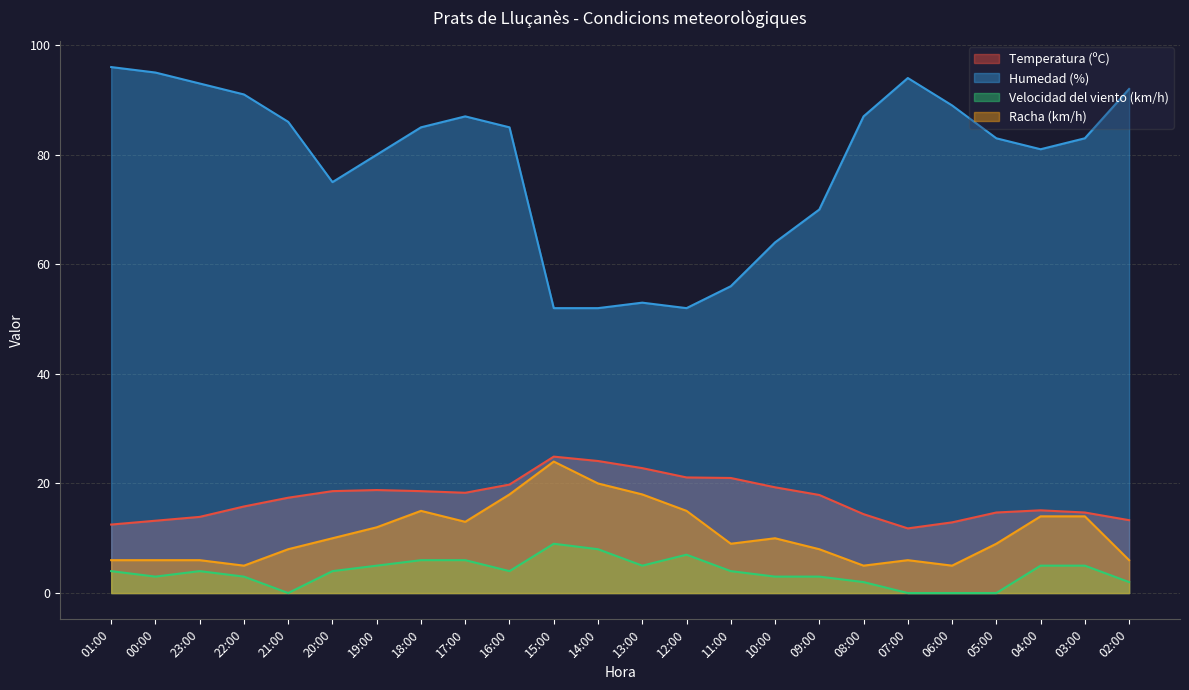

Reading left to right, transcribe all the data shown in this chart.

Temperatura (ºC): 12.5	13.2	13.9	15.8	17.4	18.6	18.8	18.6	18.3	19.8	24.9	24.1	22.8	21.1	21.0	19.3	17.9	14.4	11.8	12.9	14.7	15.1	14.7	13.3
Humedad (%): 96.0	95.0	93.0	91.0	86.0	75.0	80.0	85.0	87.0	85.0	52.0	52.0	53.0	52.0	56.0	64.0	70.0	87.0	94.0	89.0	83.0	81.0	83.0	92.0
Velocidad del viento (km/h): 4.0	3.0	4.0	3.0	0.0	4.0	5.0	6.0	6.0	4.0	9.0	8.0	5.0	7.0	4.0	3.0	3.0	2.0	0.0	0.0	0.0	5.0	5.0	2.0
Racha (km/h): 6.0	6.0	6.0	5.0	8.0	10.0	12.0	15.0	13.0	18.0	24.0	20.0	18.0	15.0	9.0	10.0	8.0	5.0	6.0	5.0	9.0	14.0	14.0	6.0